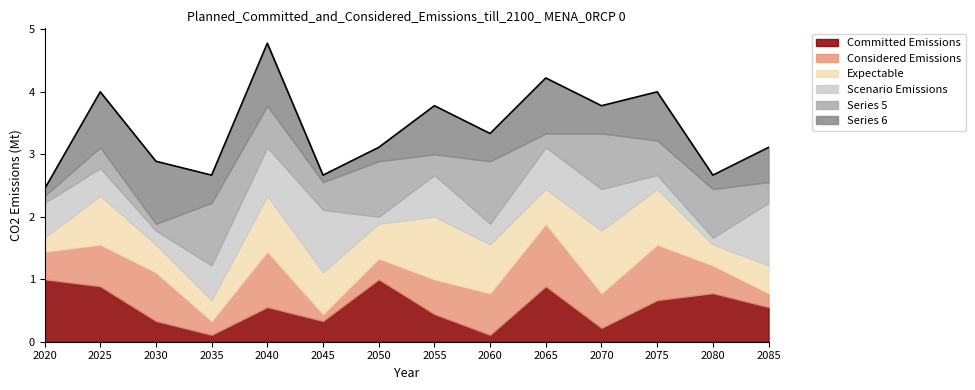

Reading left to right, list all the values displayed in this chart.

2020=2.4	2025=4.0	2030=2.9	2035=2.7	2040=4.8	2045=2.7	2050=3.1	2055=3.8	2060=3.3	2065=4.2	2070=3.8	2075=4.0	2080=2.7	2085=3.1